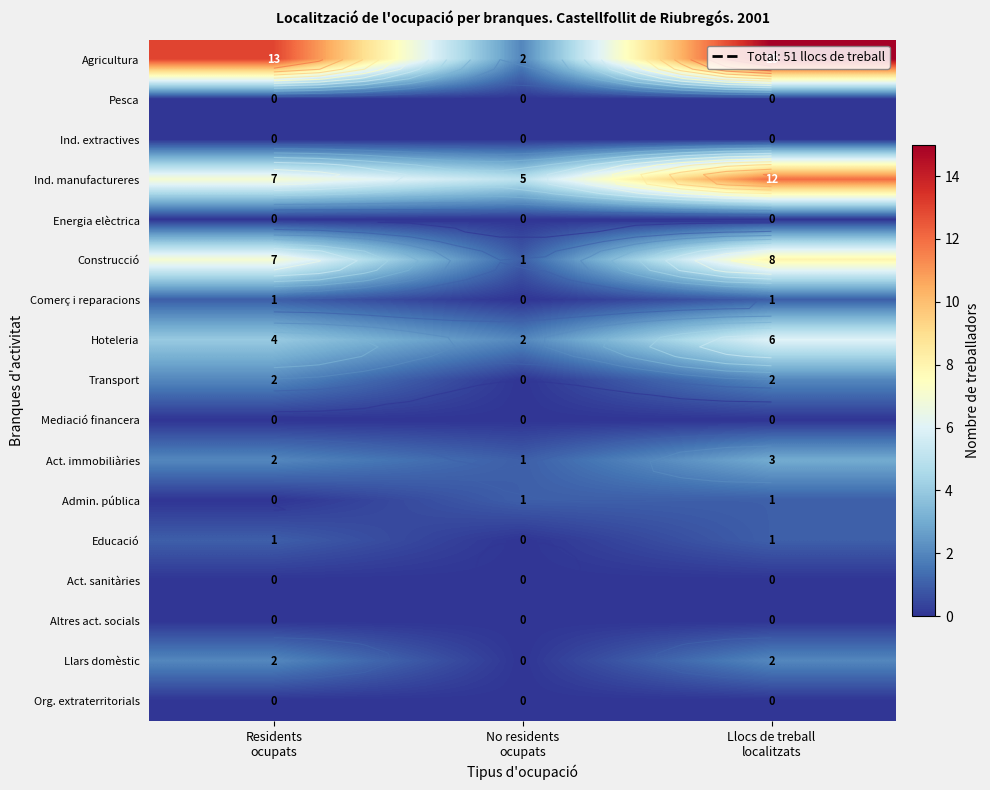

Which label corresponds to the smallest value in the chart?

Residents
ocupats